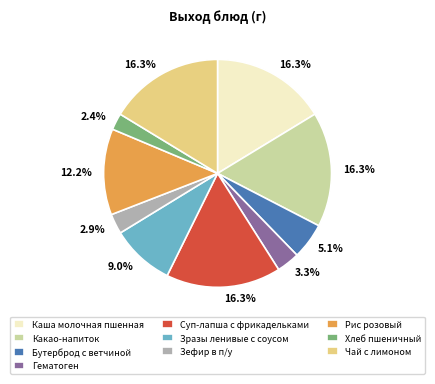

Which has a higher value, Гематоген or Зразы ленивые с соусом?

Зразы ленивые с соусом